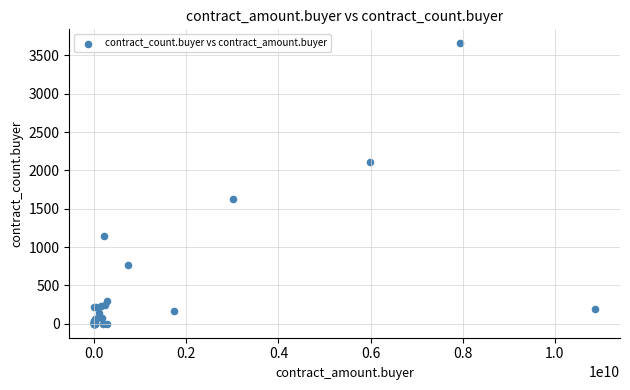

What Y value in the scatter plot is closest to 1829?

1633